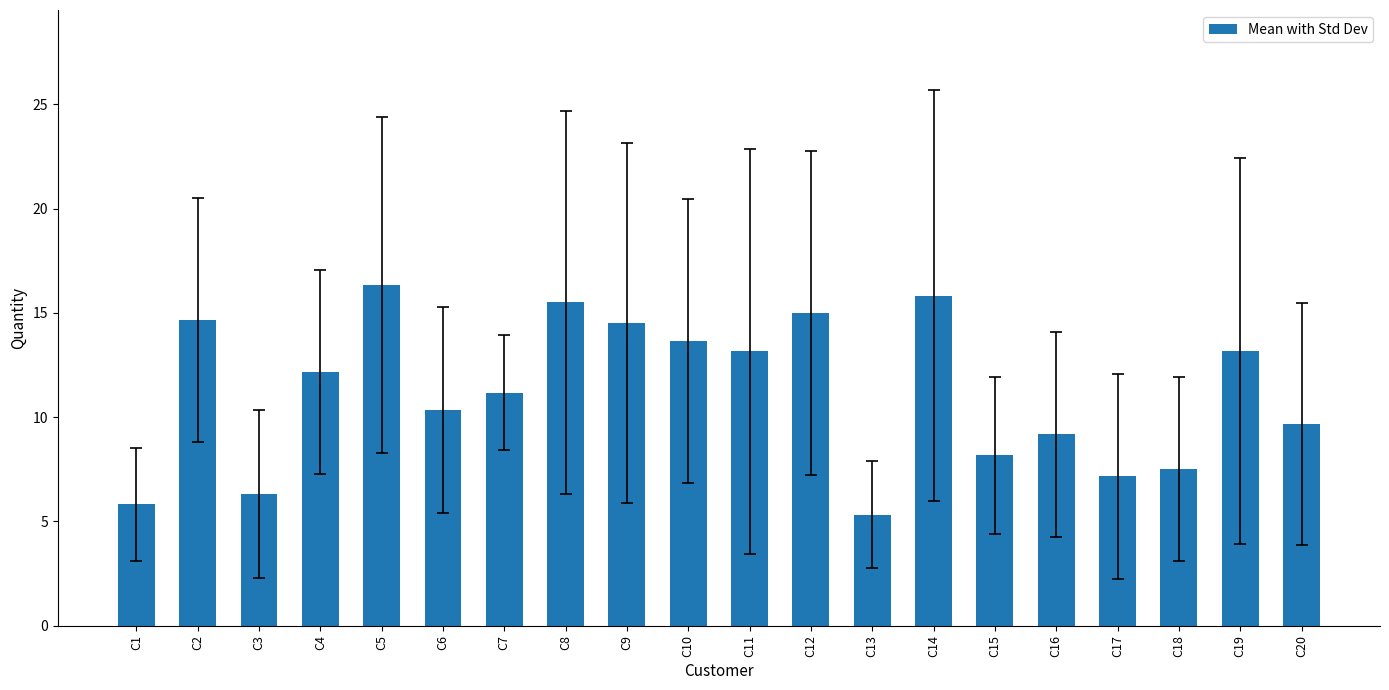

The chart shows a value of 7.5 at C18. True or false?

True